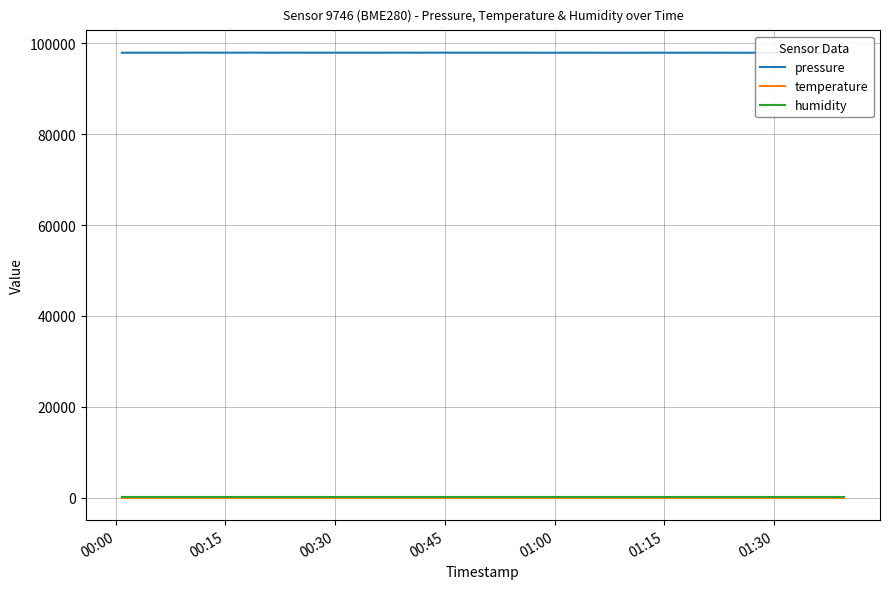

What is the lowest value of the temperature series?

6.5